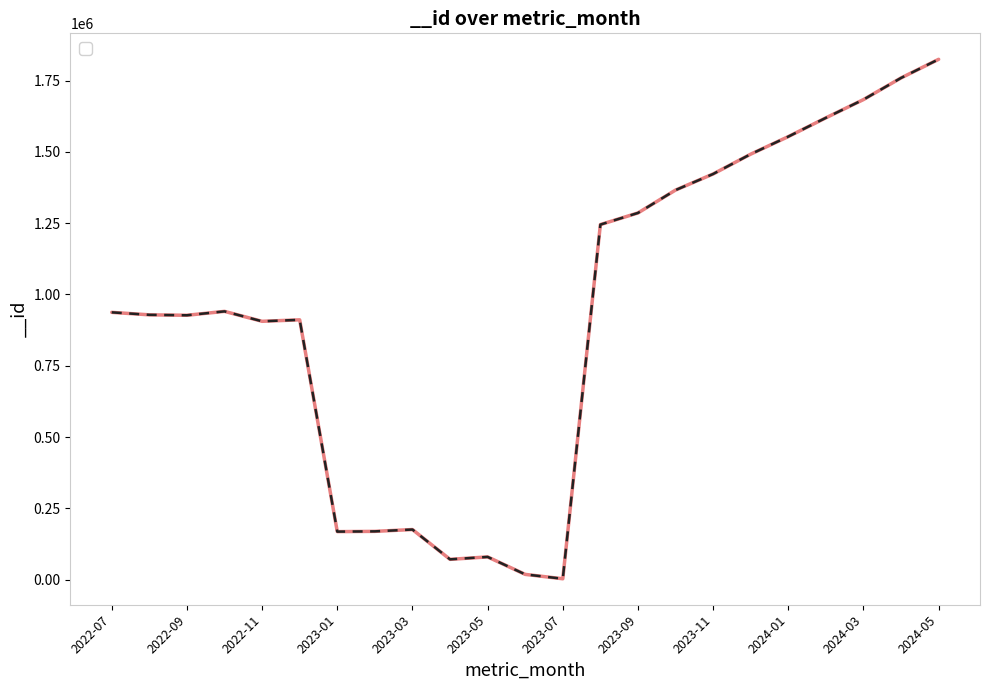

Reading right to left, list all the values displayed in this chart.

2024-05=1824532	2024-04=1759233	2024-03=1683307	2024-02=1619304	2024-01=1553489	2023-12=1491949	2023-11=1422419	2023-10=1365940	2023-09=1285771	2023-08=1244918	2023-07=2957	2023-06=18336	2023-05=79588	2023-04=71045	2023-03=175597	2023-02=169174	2023-01=168280	2022-12=910990	2022-11=905788	2022-10=940635	2022-09=926945	2022-08=928459	2022-07=937189